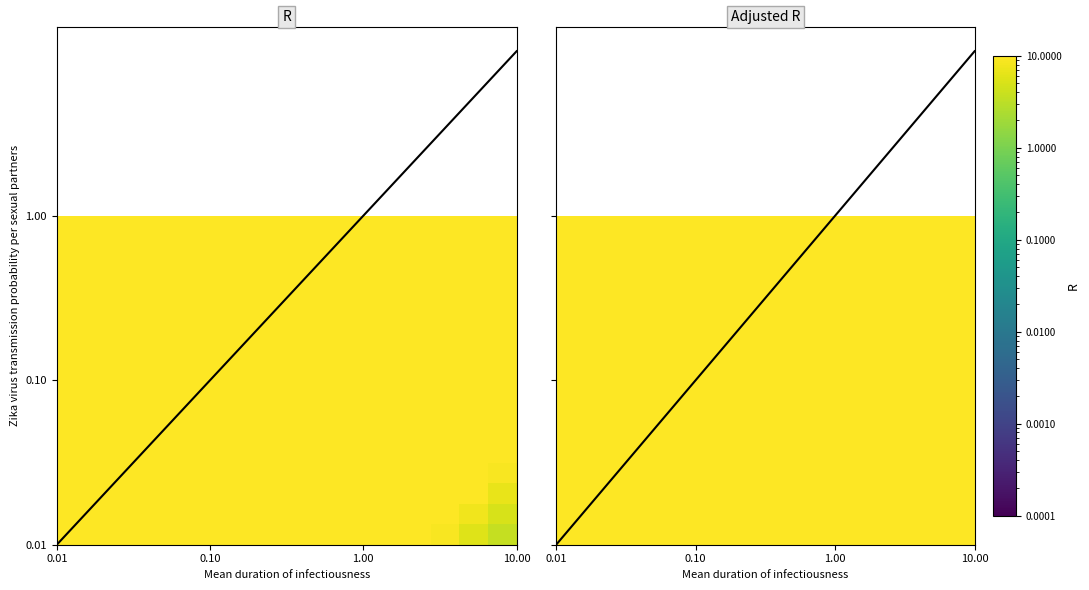

Count the number of categories in the chart.

16